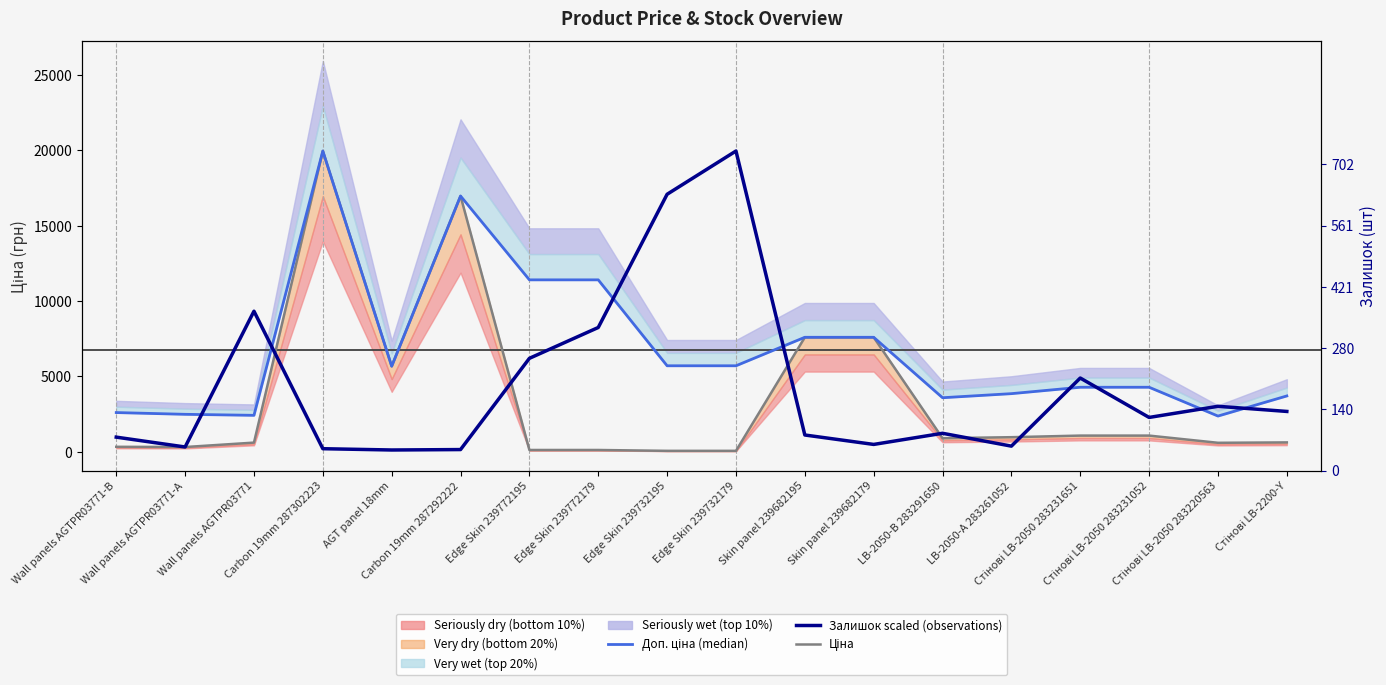

How many lines are shown in the chart?

3